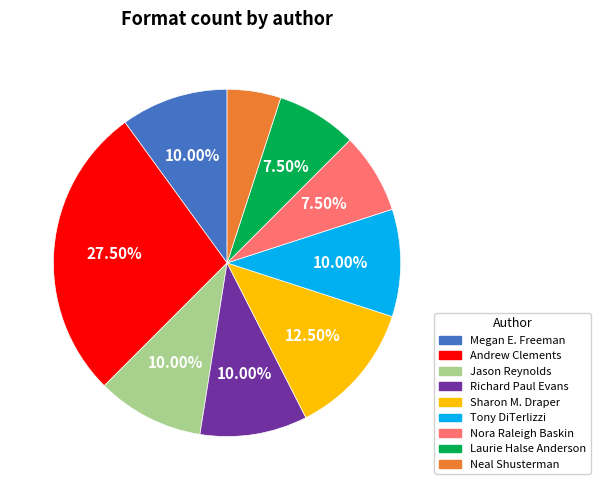

Is there any slice that represents more than half of the pie?

No